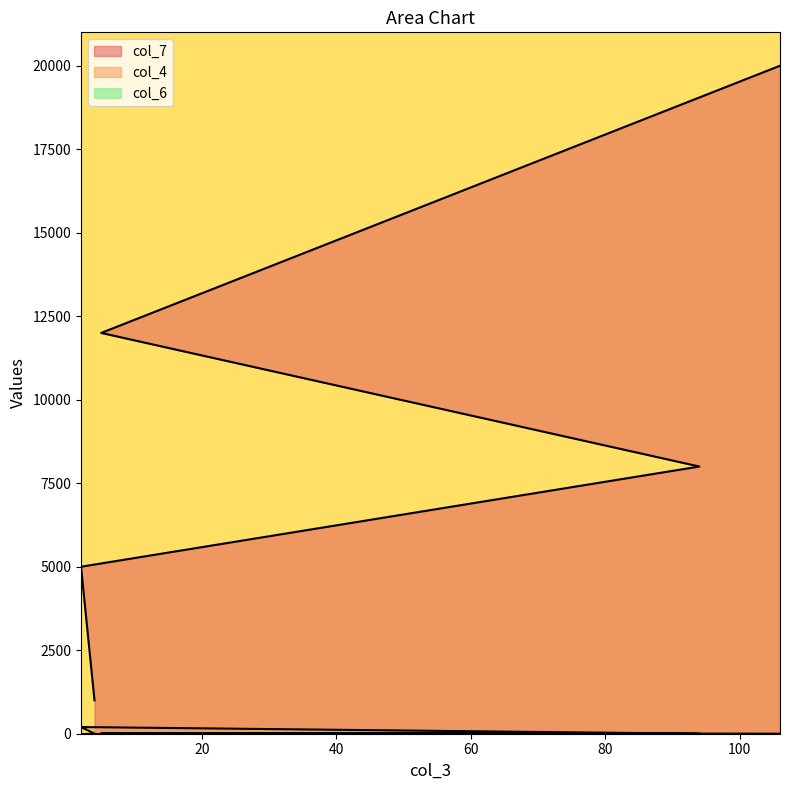

True or false: col_4 and col_7 cross at least once.

False